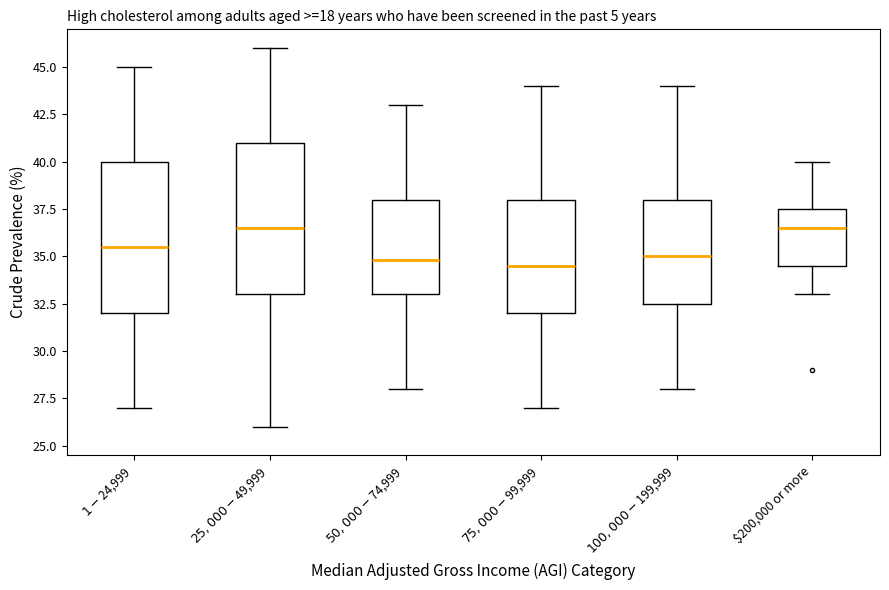

Reading left to right, transcribe this box plot: for each box, give where its median line is, the range the box spans, and where its two whiskers end, as read against the y-axis. The values are not printed on the chart, so give them approximately, as read against the axis.

$1-$24,999: median 35.5, box 32.0 to 40.0, whiskers 27.0 to 45.0
$25,000-$49,999: median 36.5, box 33.0 to 41.0, whiskers 26.0 to 46.0
$50,000-$74,999: median 35.0, box 33.0 to 38.0, whiskers 28.0 to 43.0
$75,000-$99,999: median 34.5, box 32.0 to 38.0, whiskers 27.0 to 44.0
$100,000-$199,999: median 35.0, box 32.5 to 38.0, whiskers 28.0 to 44.0
$200,000 or more: median 36.5, box 34.5 to 37.5, whiskers 33.0 to 40.0